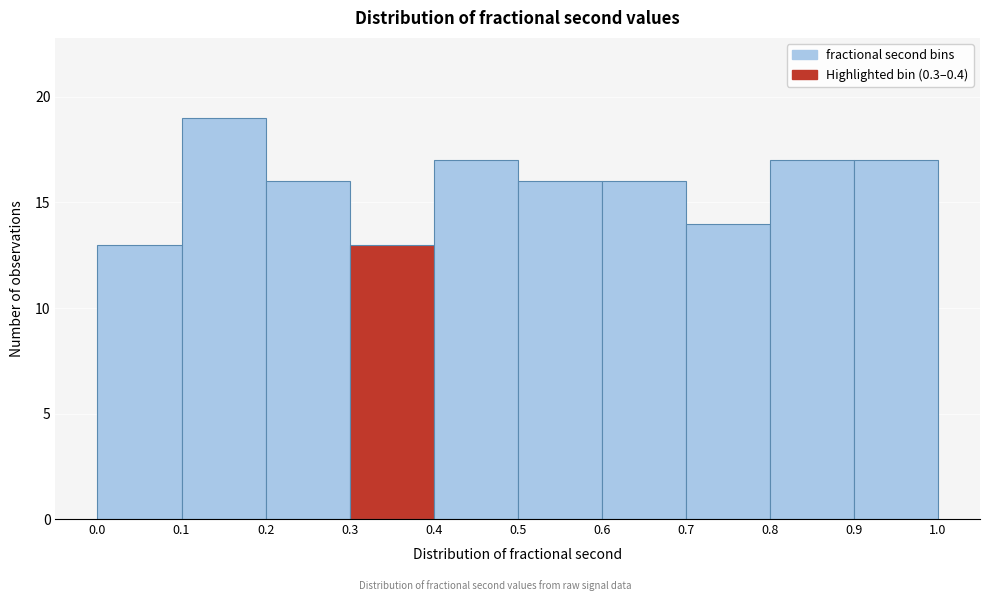

Over which range of the x-axis is the bar tallest?

0.1 to 0.2